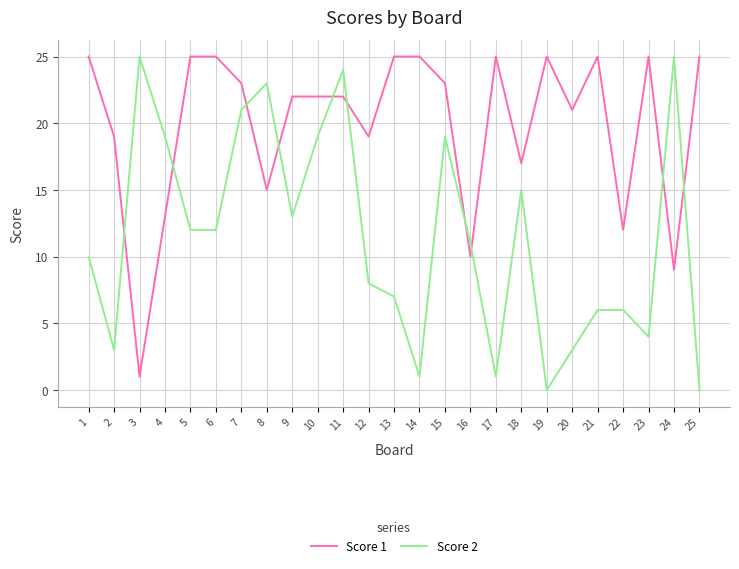

The value of Score 1 at 5 is 25. True or false?

True